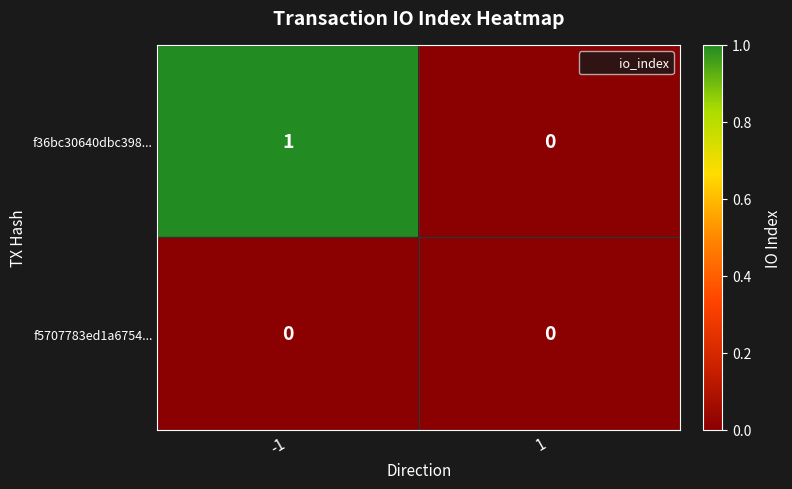

Is the value of f5707783ed1a6754... at 1 greater than the value of f36bc30640dbc398... at -1?

No